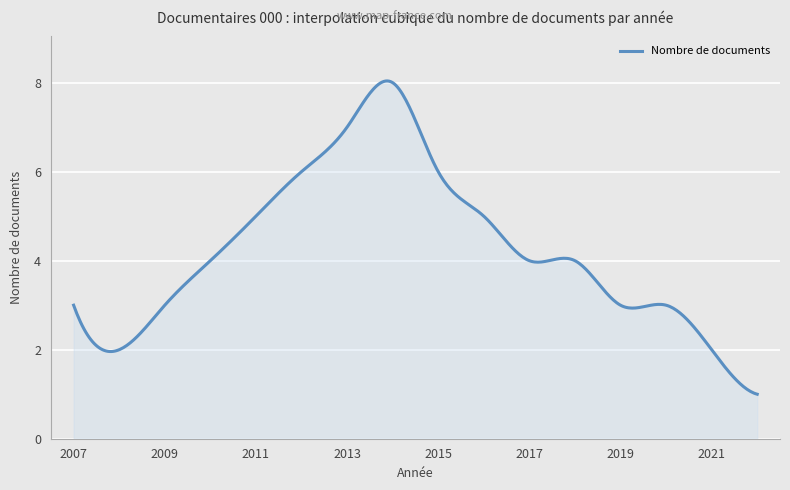

What is the difference between the maximum and minimum values?

7.0